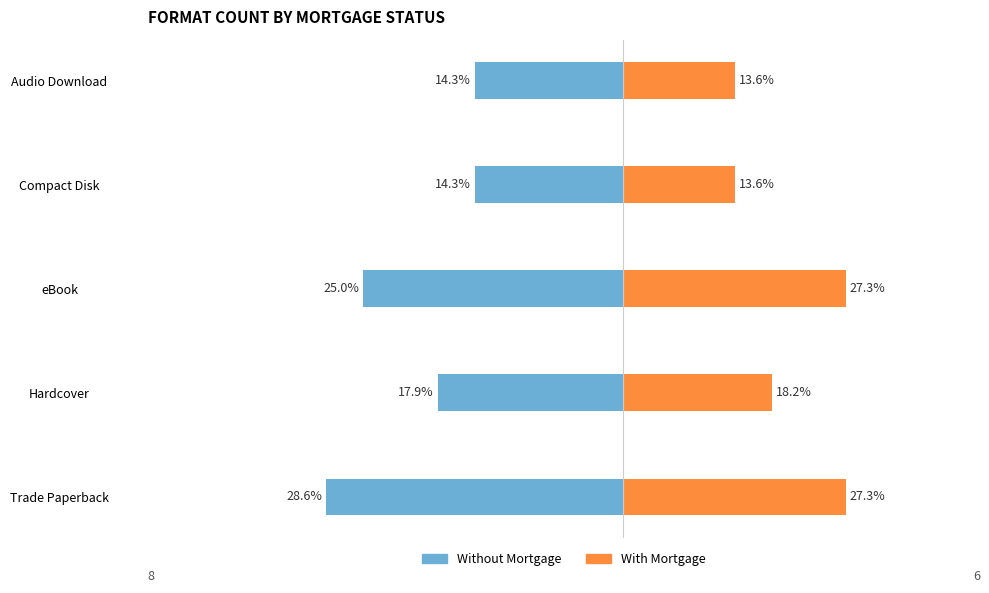

The value of With Mortgage at Compact Disk is 1. True or false?

False